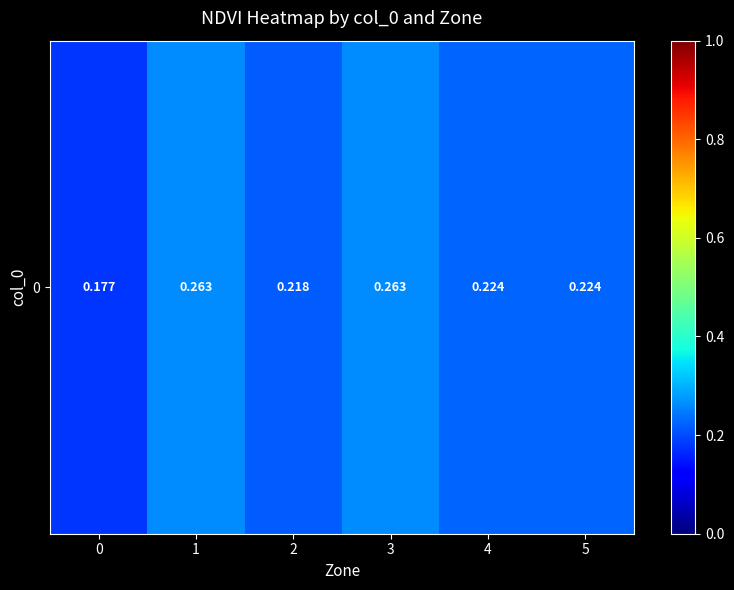

Reading left to right, list all the values displayed in this chart.

0.2	0.3	0.2	0.3	0.2	0.2